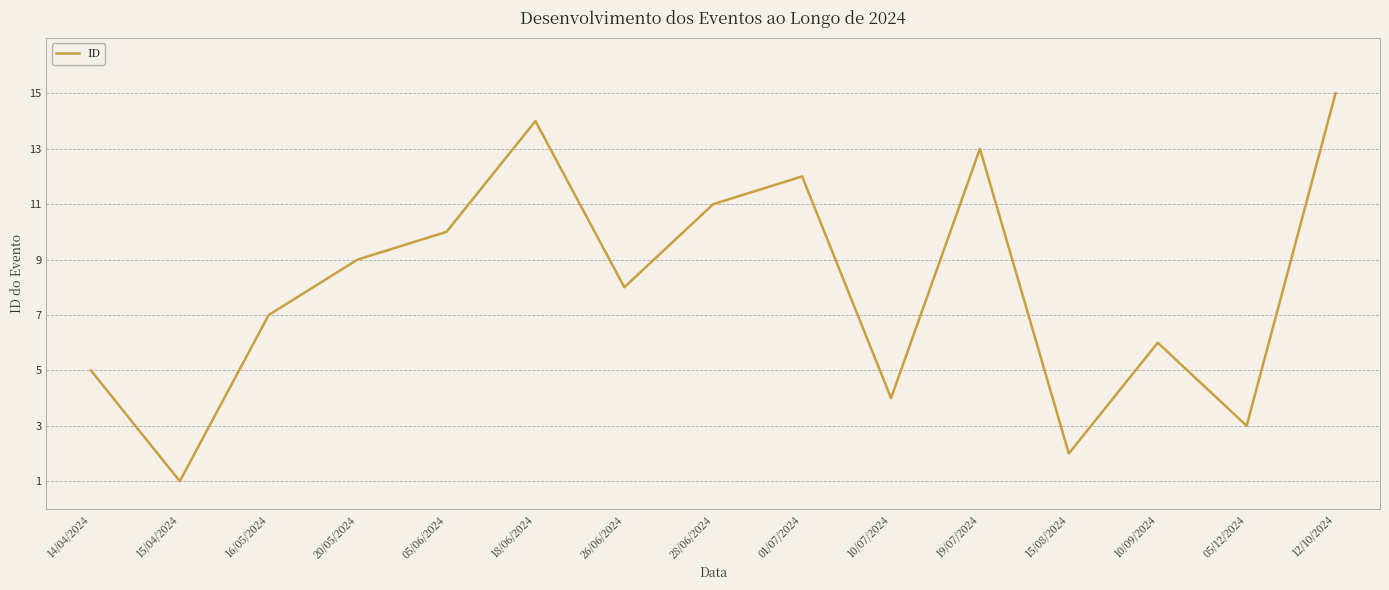

Reading left to right, extract all data points from this chart.

5	1	7	9	10	14	8	11	12	4	13	2	6	3	15